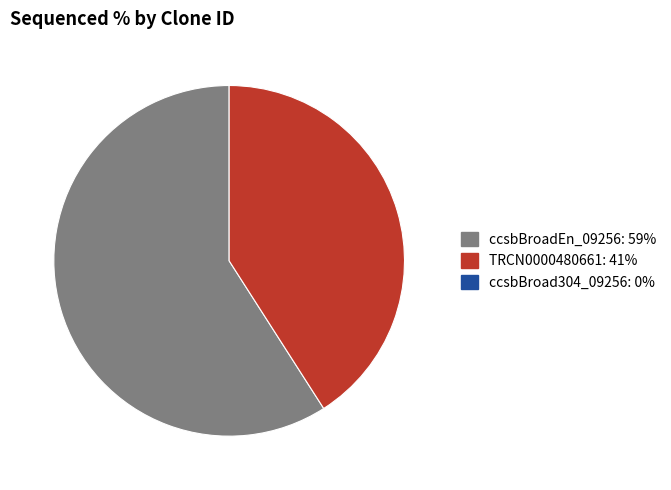

Does any single category account for the majority?

Yes